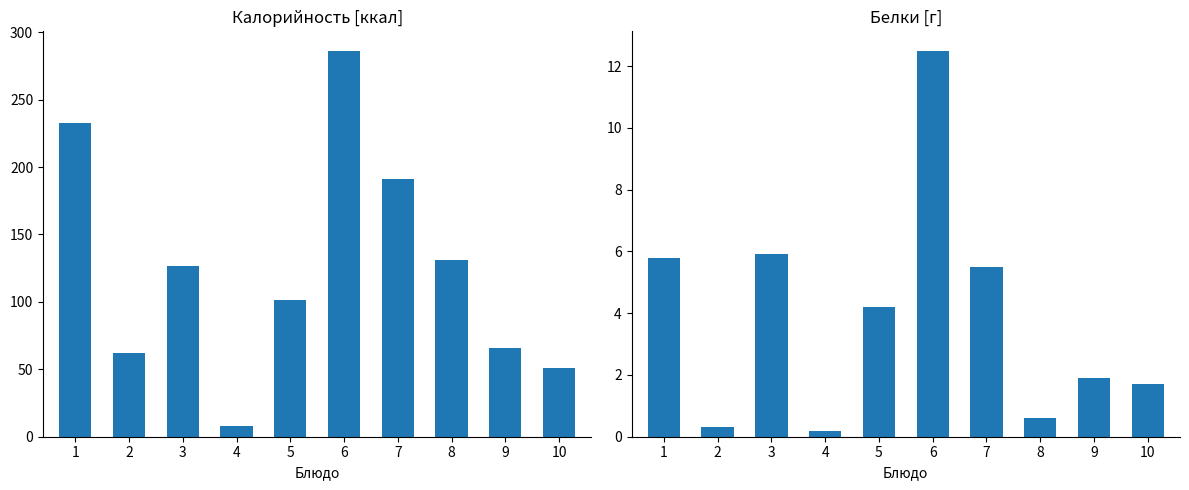

Between 3 and 5, which series saw the biggest shift?

Калорийность